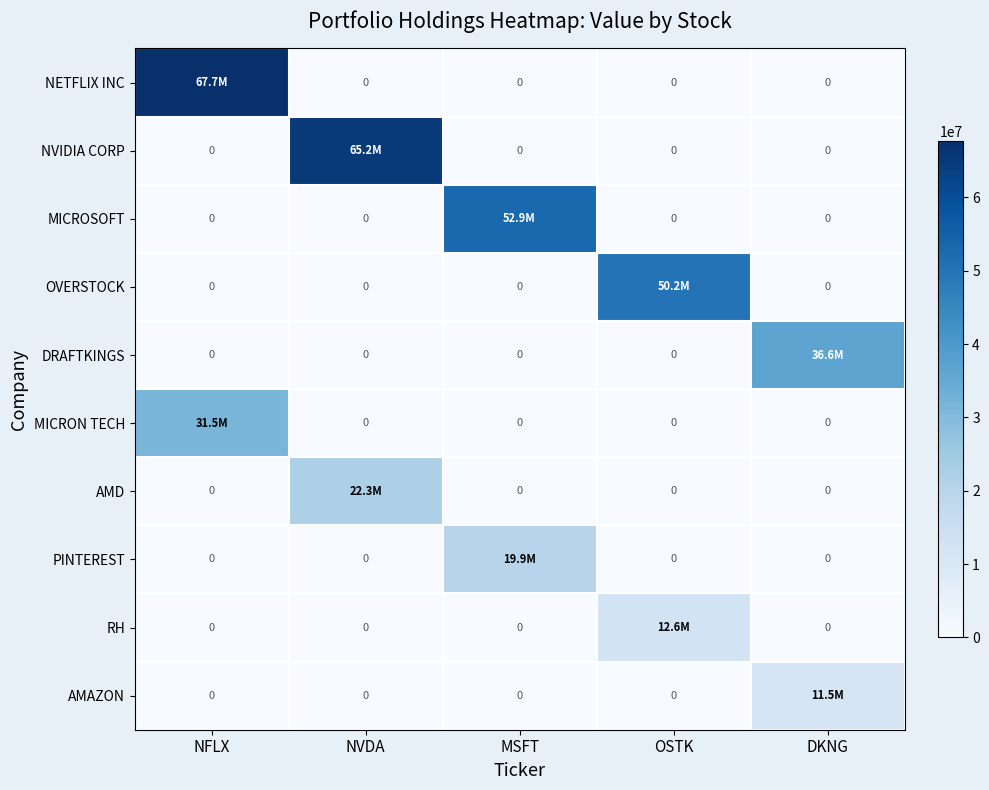

Which series has the largest range (max minus min)?

NETFLIX INC